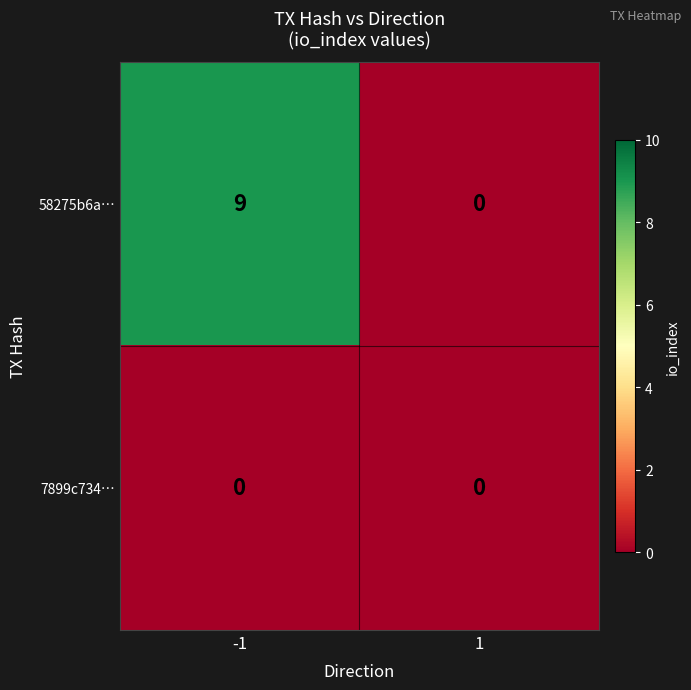

Is the value of 58275b6a… at -1 greater than the value of 7899c734… at 1?

Yes